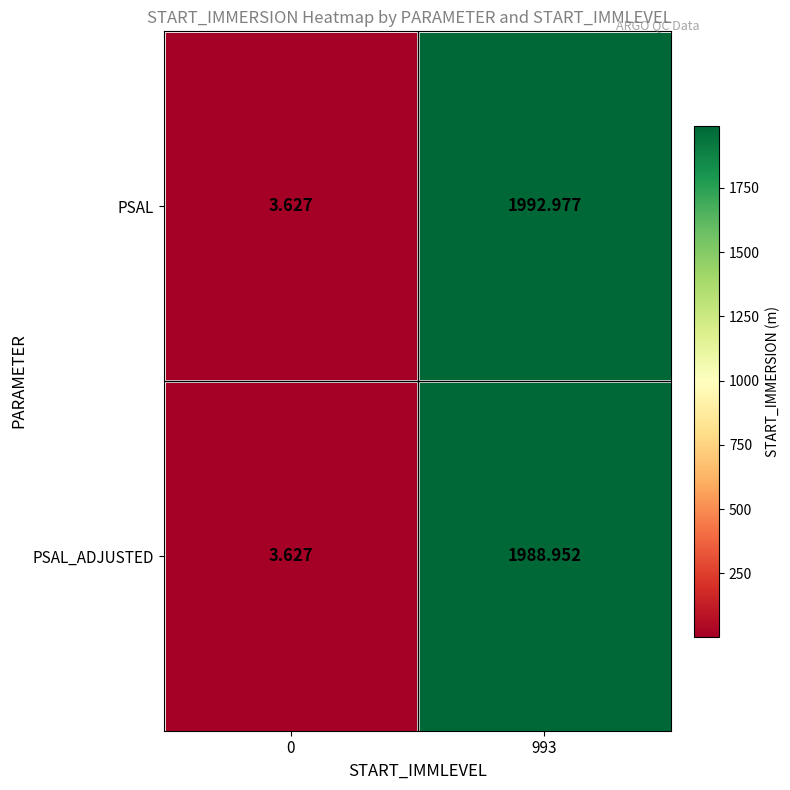

Which series changed the most between 0 and 993?

PSAL